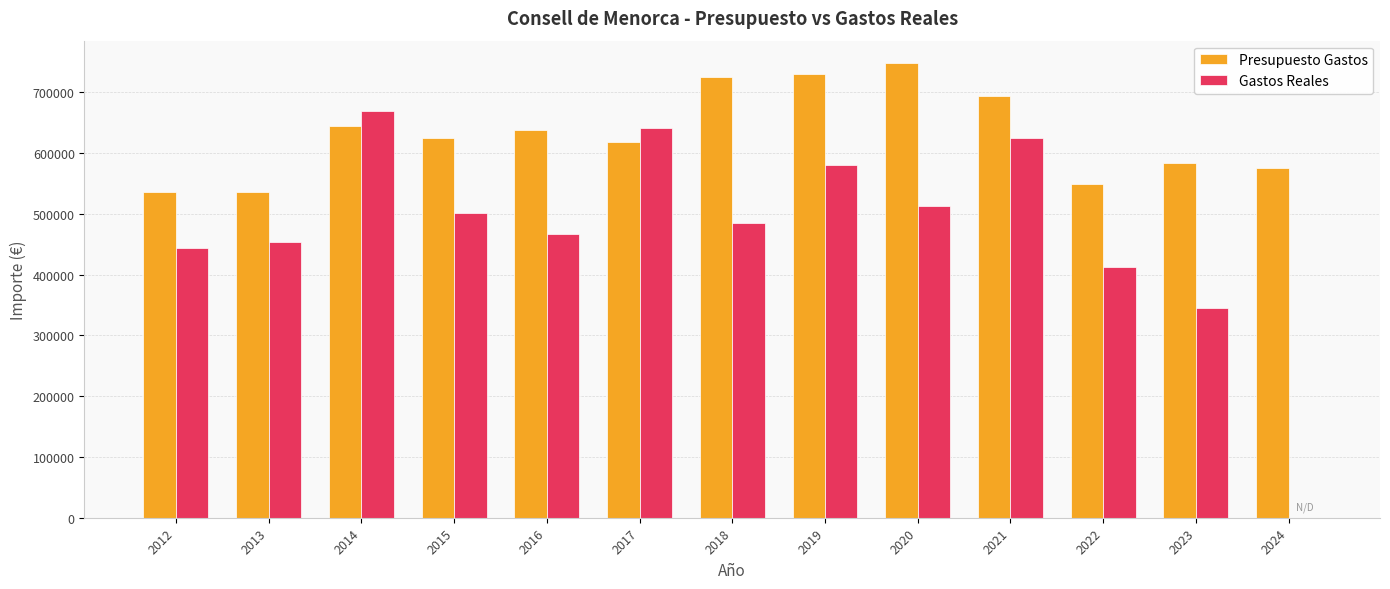

Which series changed the most between 2012 and 2020?

Presupuesto Gastos